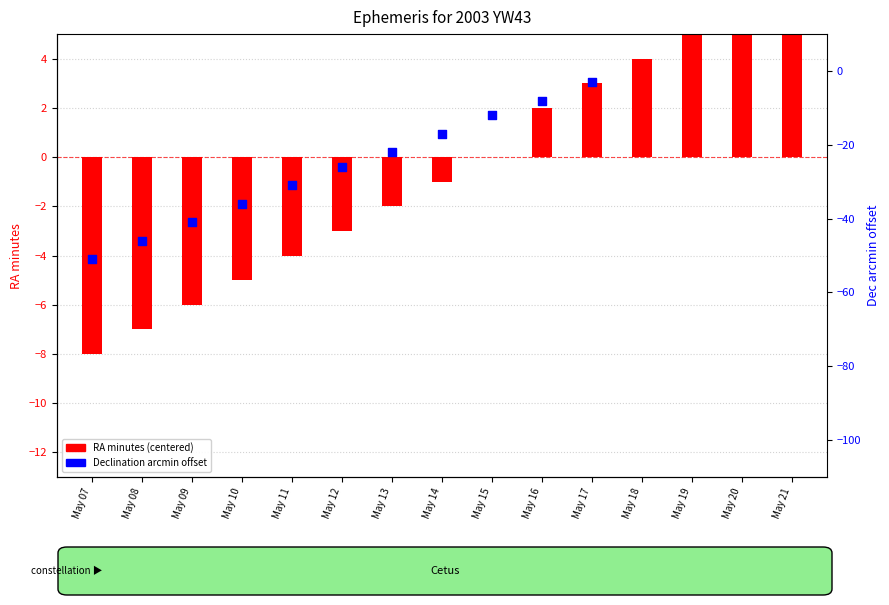

Which series has the largest total across all categories?

RA min (centered)